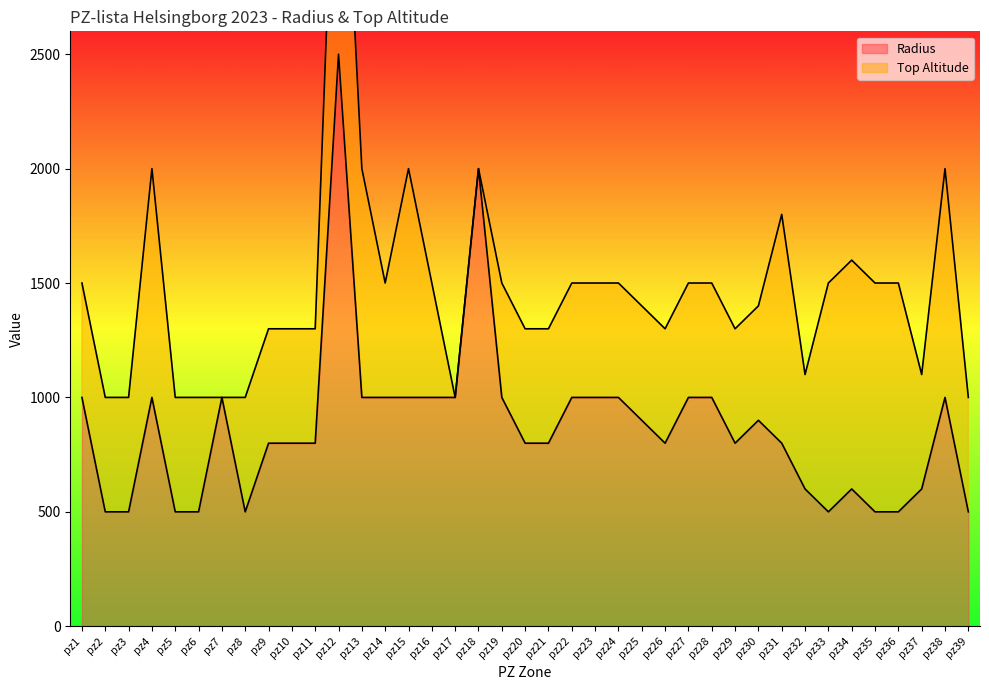

Reading left to right, what are all the values shown in this chart?

1000	500	500	1000	500	500	1000	500	800	800	800	2500	1000	1000	1000	1000	1000	2000	1000	800	800	1000	1000	1000	900	800	1000	1000	800	900	800	600	500	600	500	500	600	1000	500